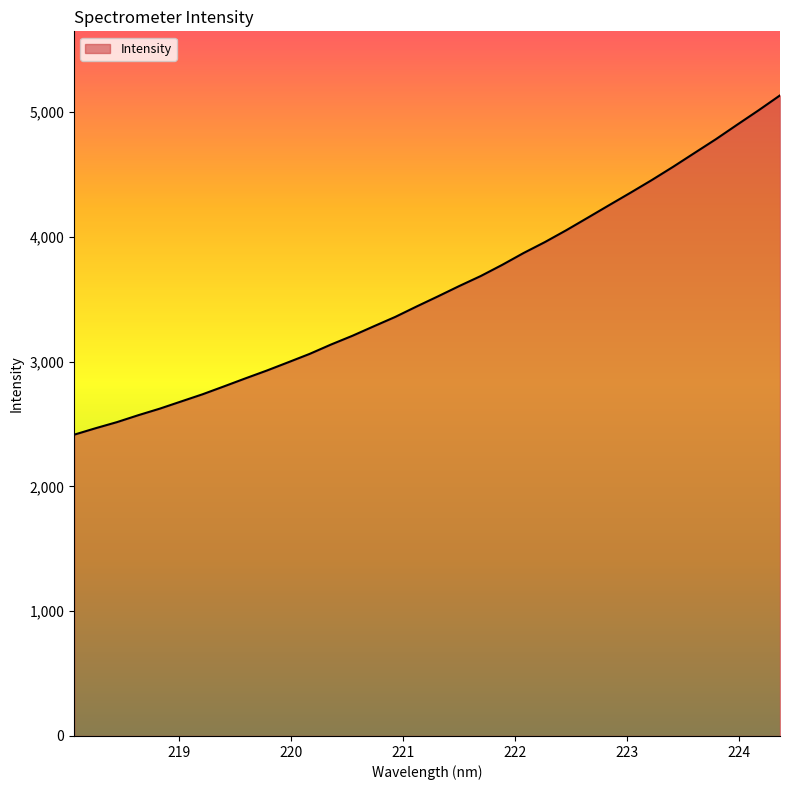

How many lines are shown in the chart?

1